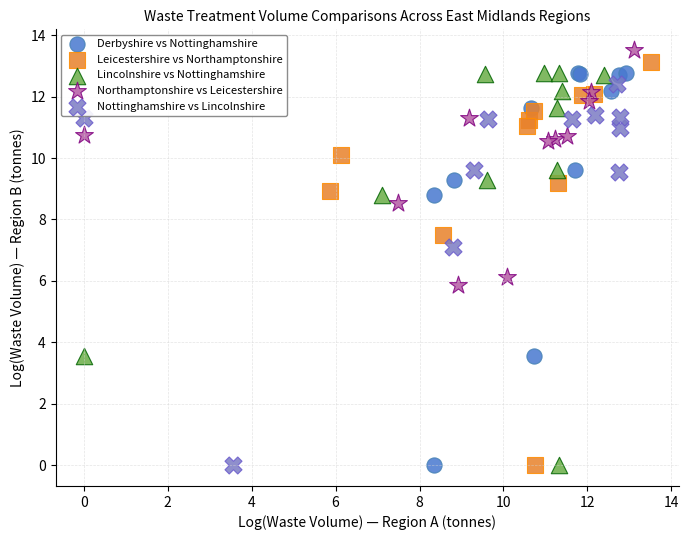

Which series has the widest spread of Y values?

Leicestershire vs Northamptonshire